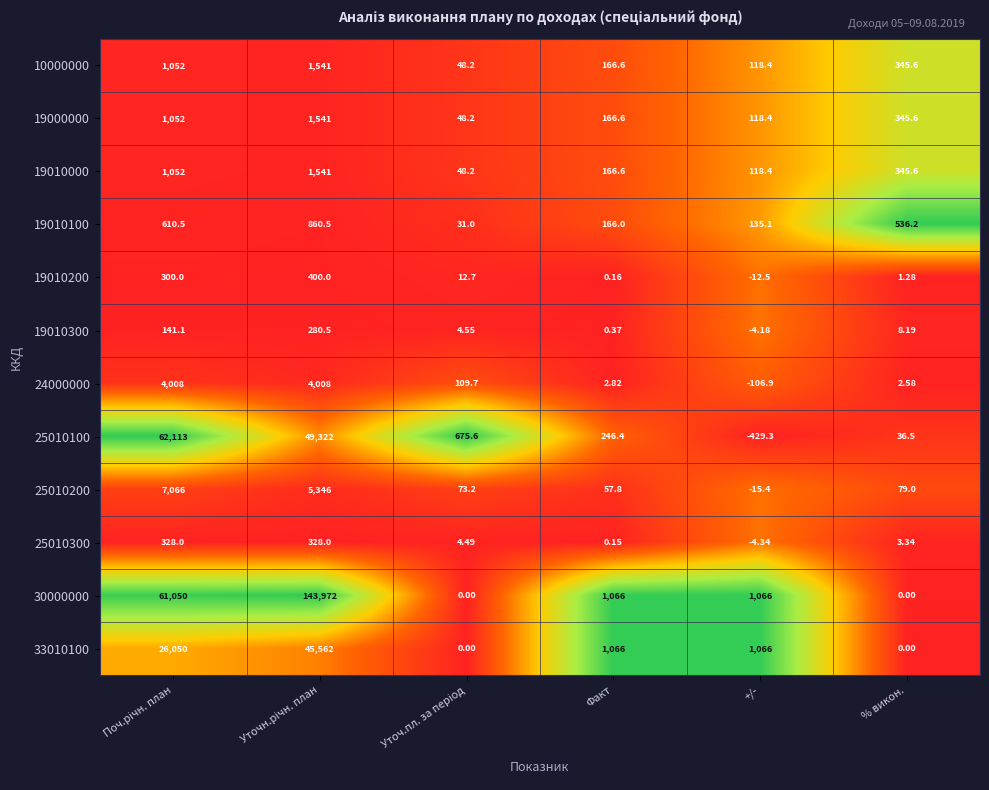

At which label is 19010100 closest to 445?

% викон.